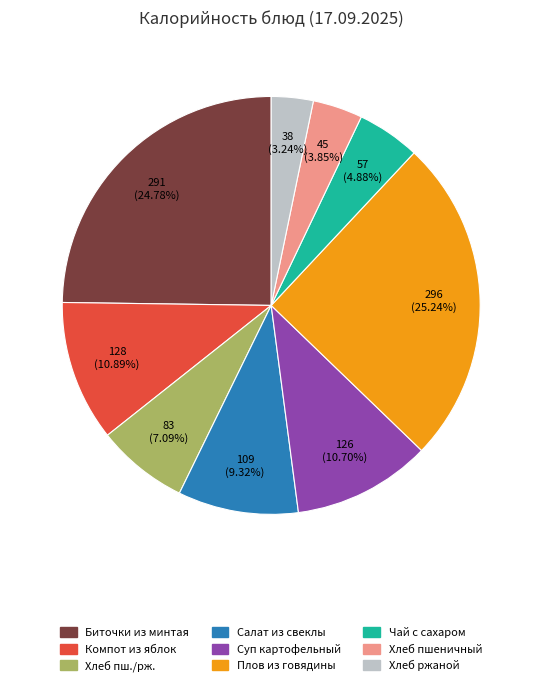

Is there a majority slice in this chart?

No